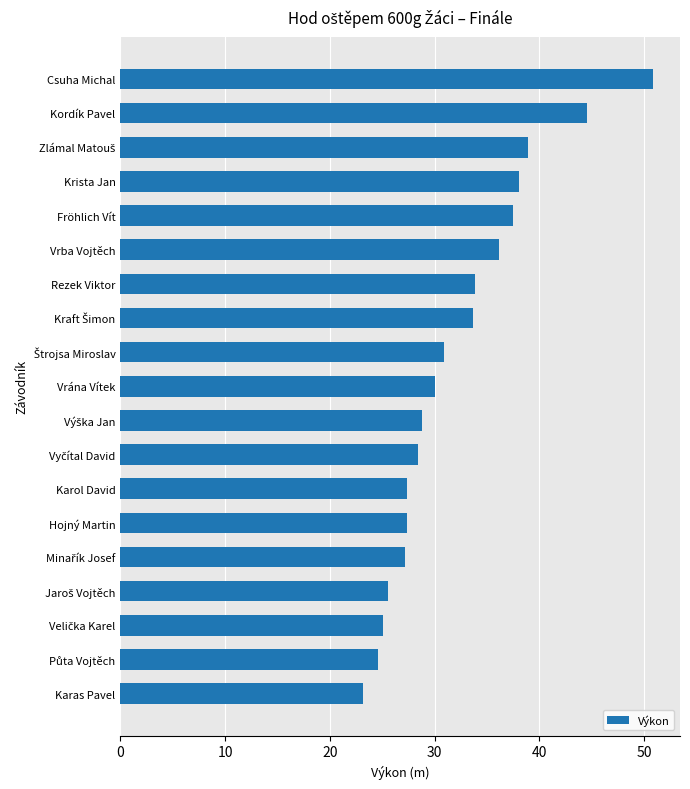

What is the average value?

32.2